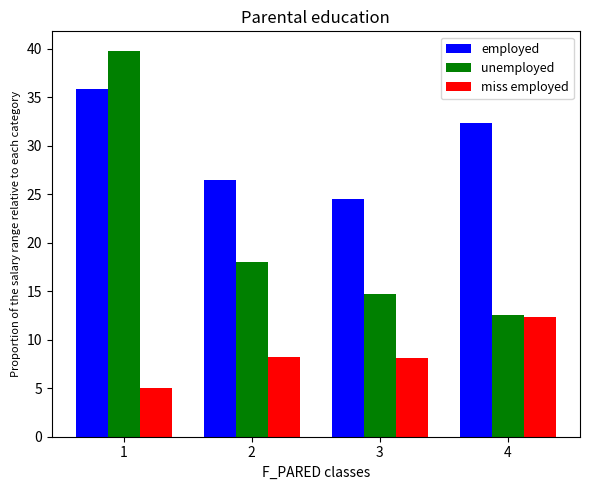

List the series in order of their peak value, lowest first.

miss employed, employed, unemployed